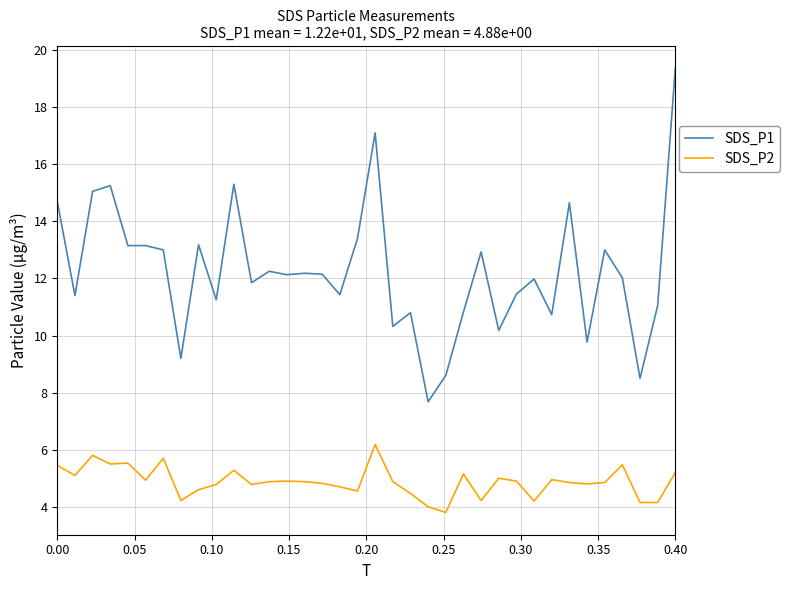

Rank the series by their average value, from highest to lowest.

SDS_P1, SDS_P2